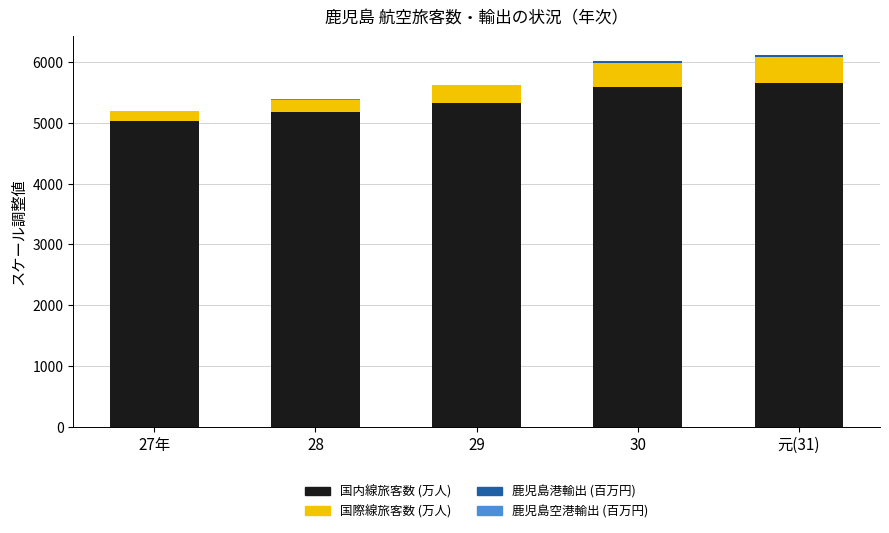

The value of 国内線旅客数 (万人) at 元(31) is 5663.5. True or false?

True